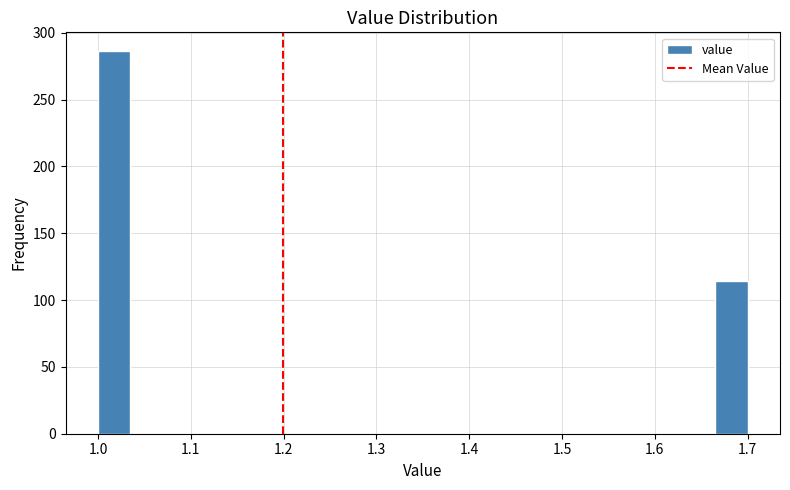

Around what value on the x-axis is the tallest bar? Give the approximate position of its centre, as read against the axis.

1.02